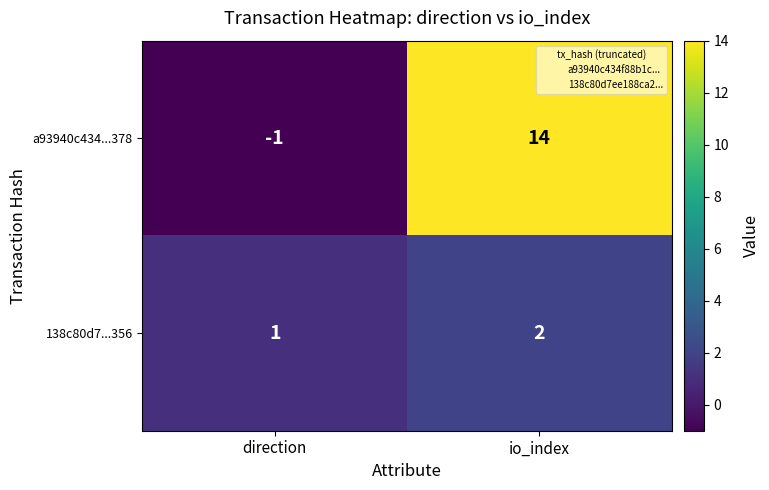

What is the total value across all series at io_index?

16